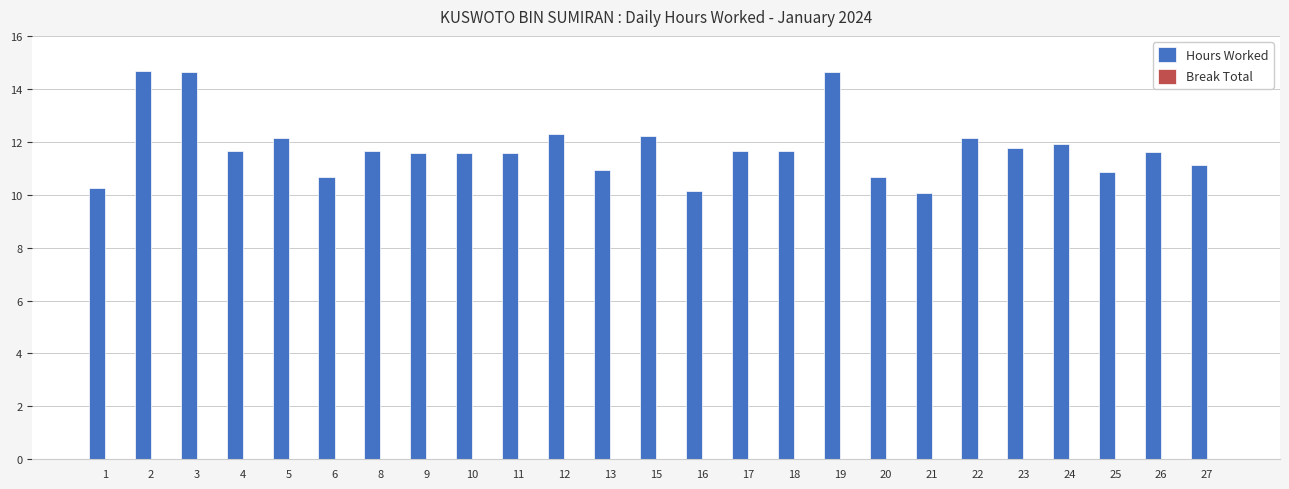

The chart shows a value of 10.7 at 6. True or false?

True